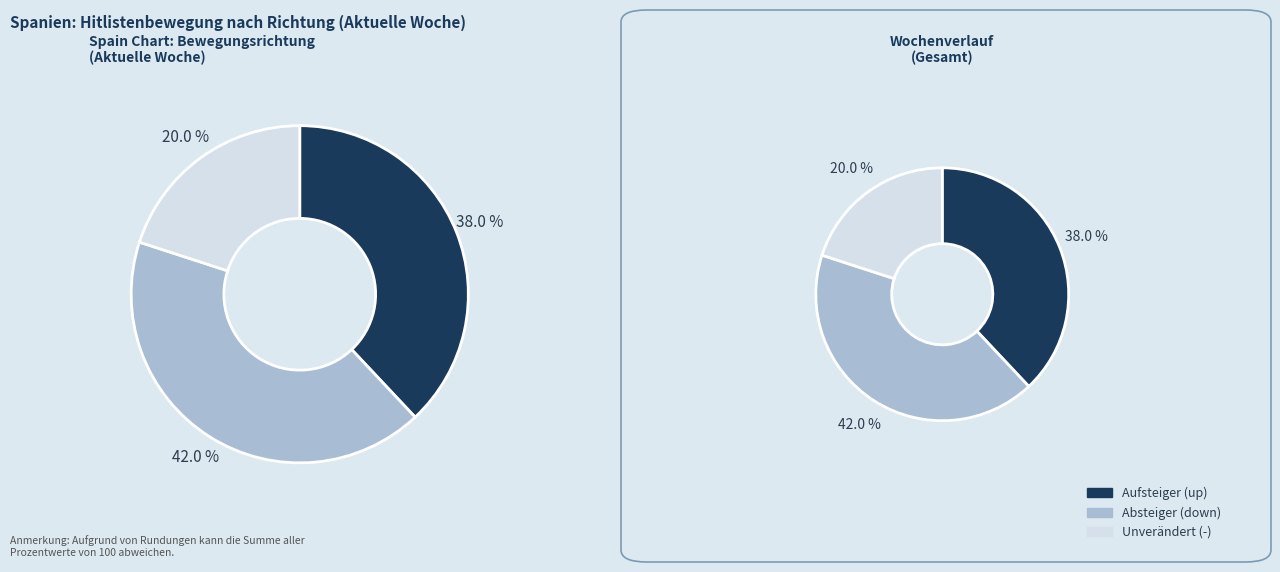

Does up account for over 50% of the chart?

No